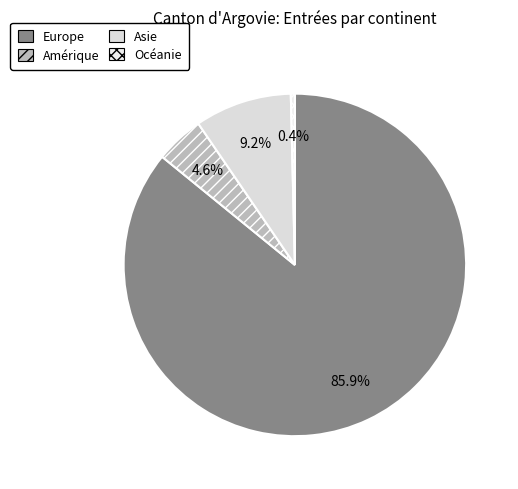

The Amérique slice represents 5% of the pie. True or false?

True